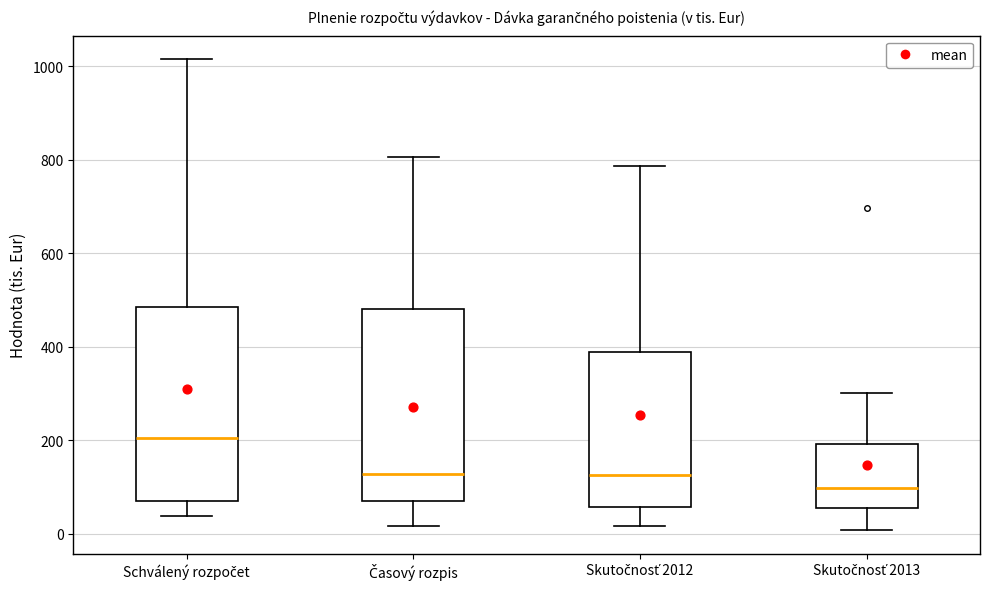

Where does the upper whisker of the box for Časový rozpis end on the y-axis? The values are not printed on the chart, so give them approximately, as read against the axis.

800